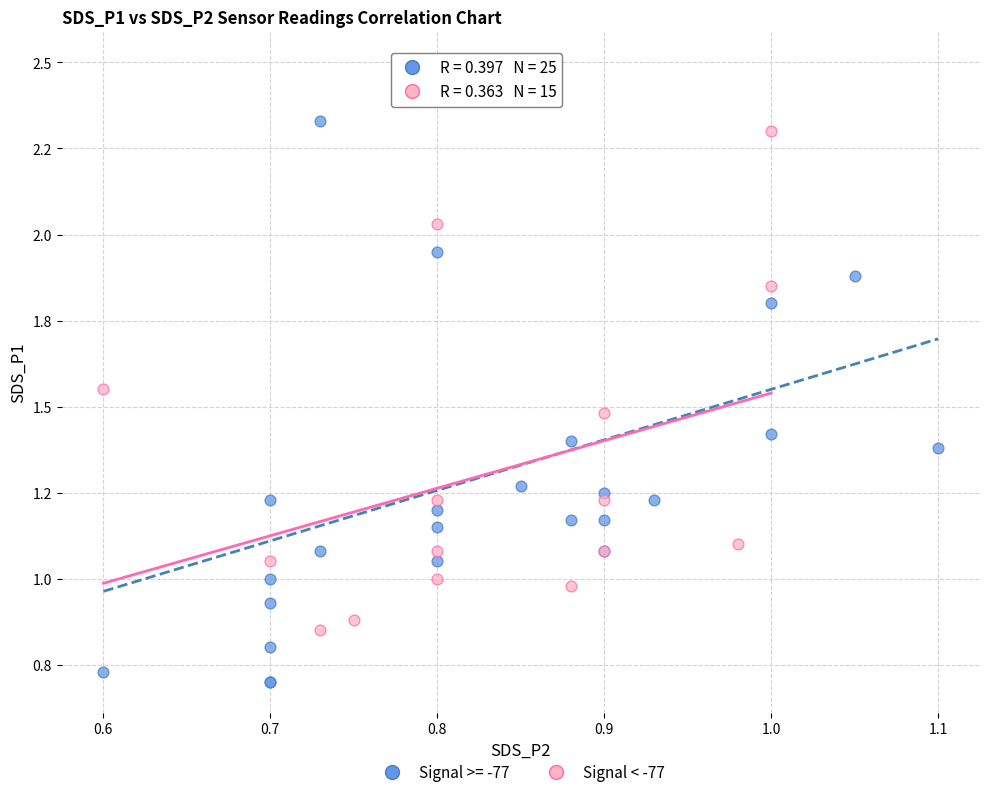

What are all the series names shown in the legend?

Signal >= -77, Signal < -77